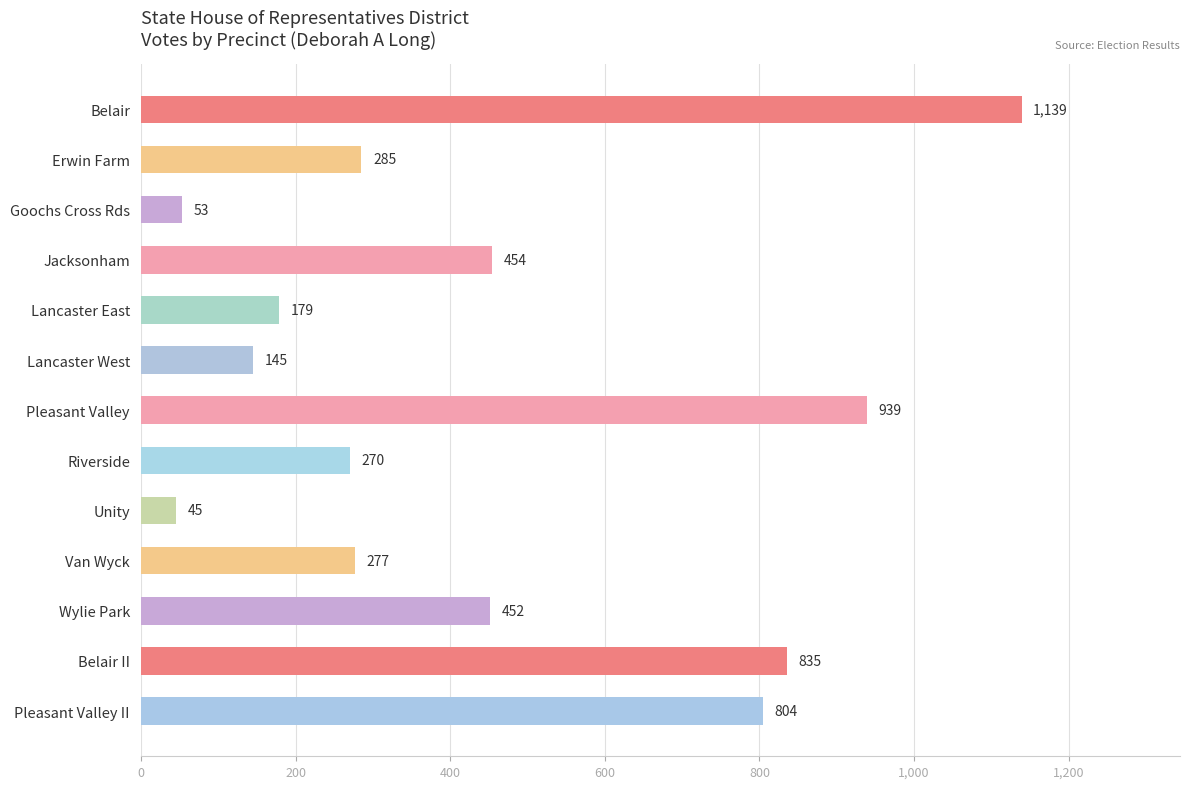

What is the minimum value shown in the chart?

45